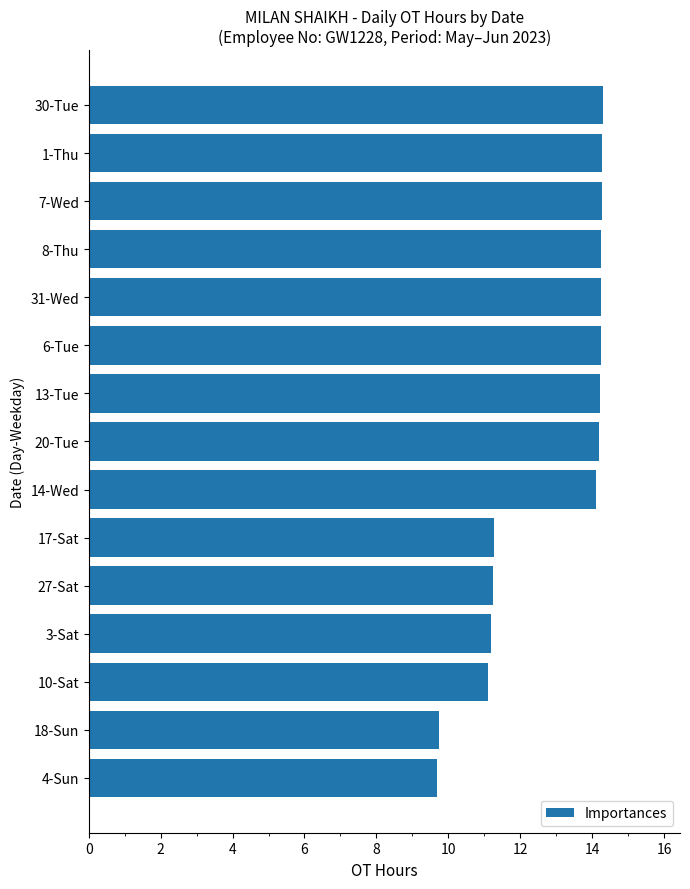

What is the difference between the maximum and second lowest values?

4.6